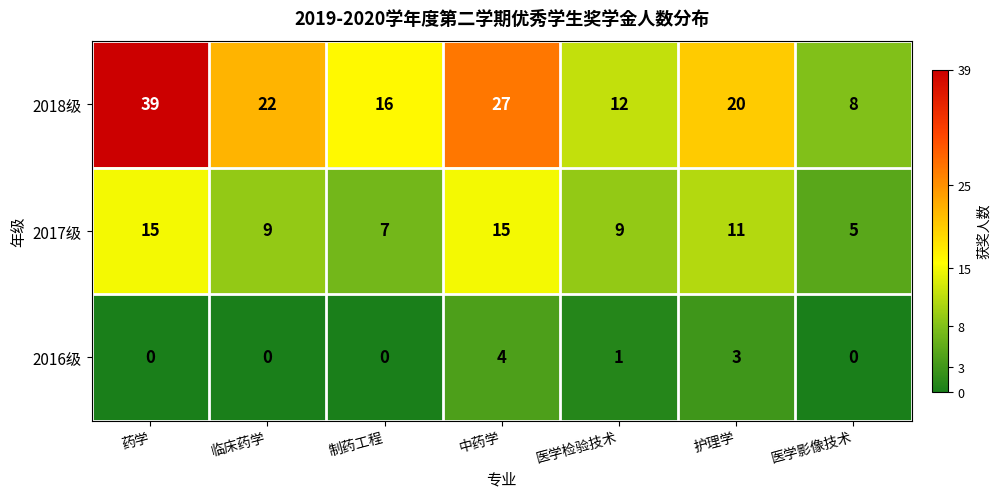

What is the minimum value for 2018级?

8